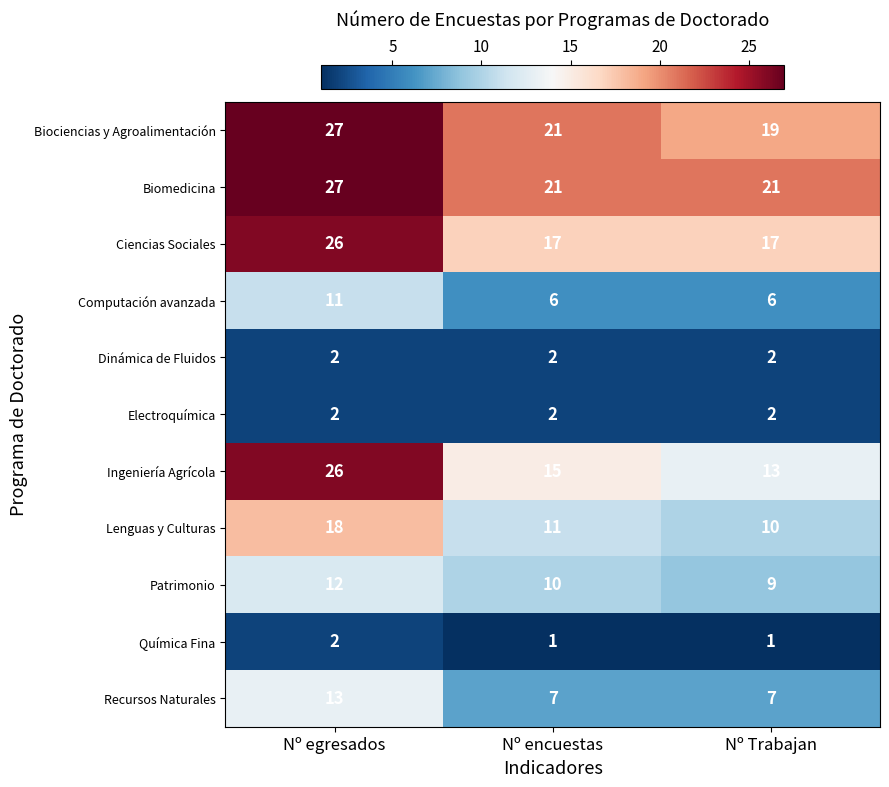

Which series has the largest total across all categories?

Biomedicina